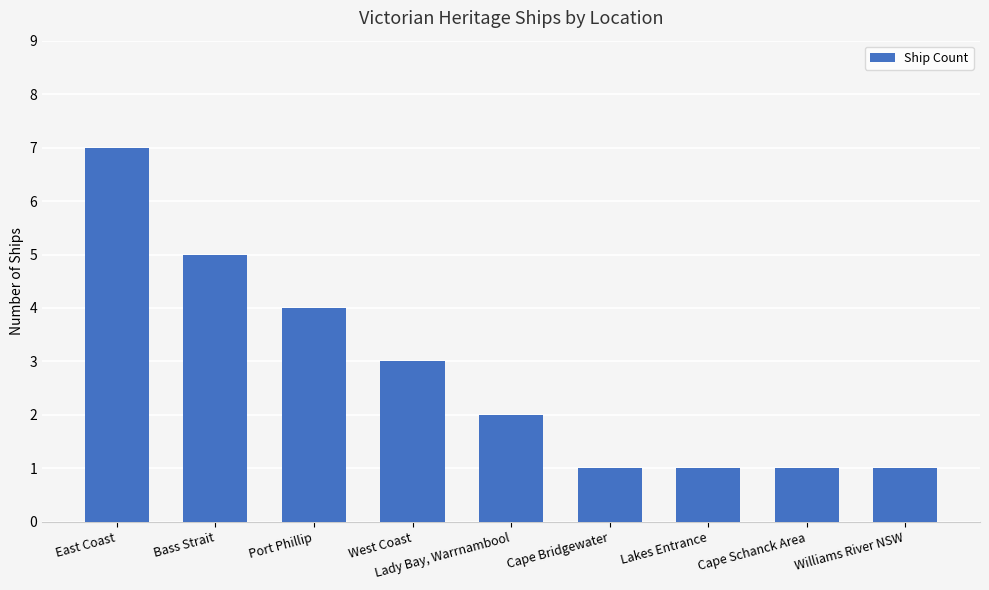

What is the sum of the values at East Coast and Bass Strait?

12